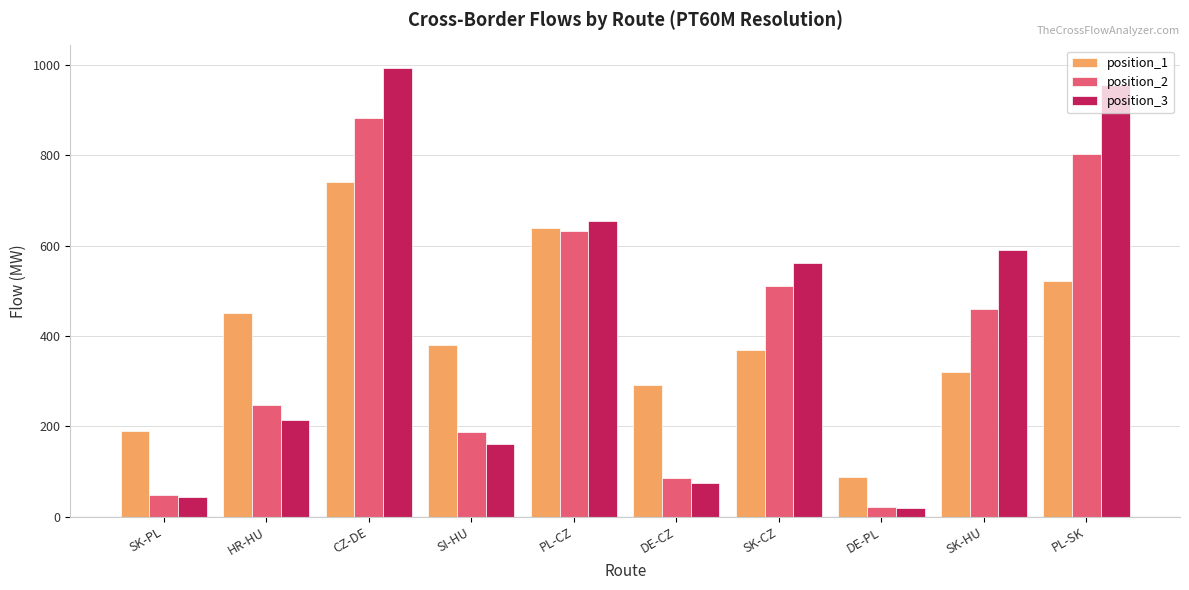

What position from the left is DE-CZ?

6